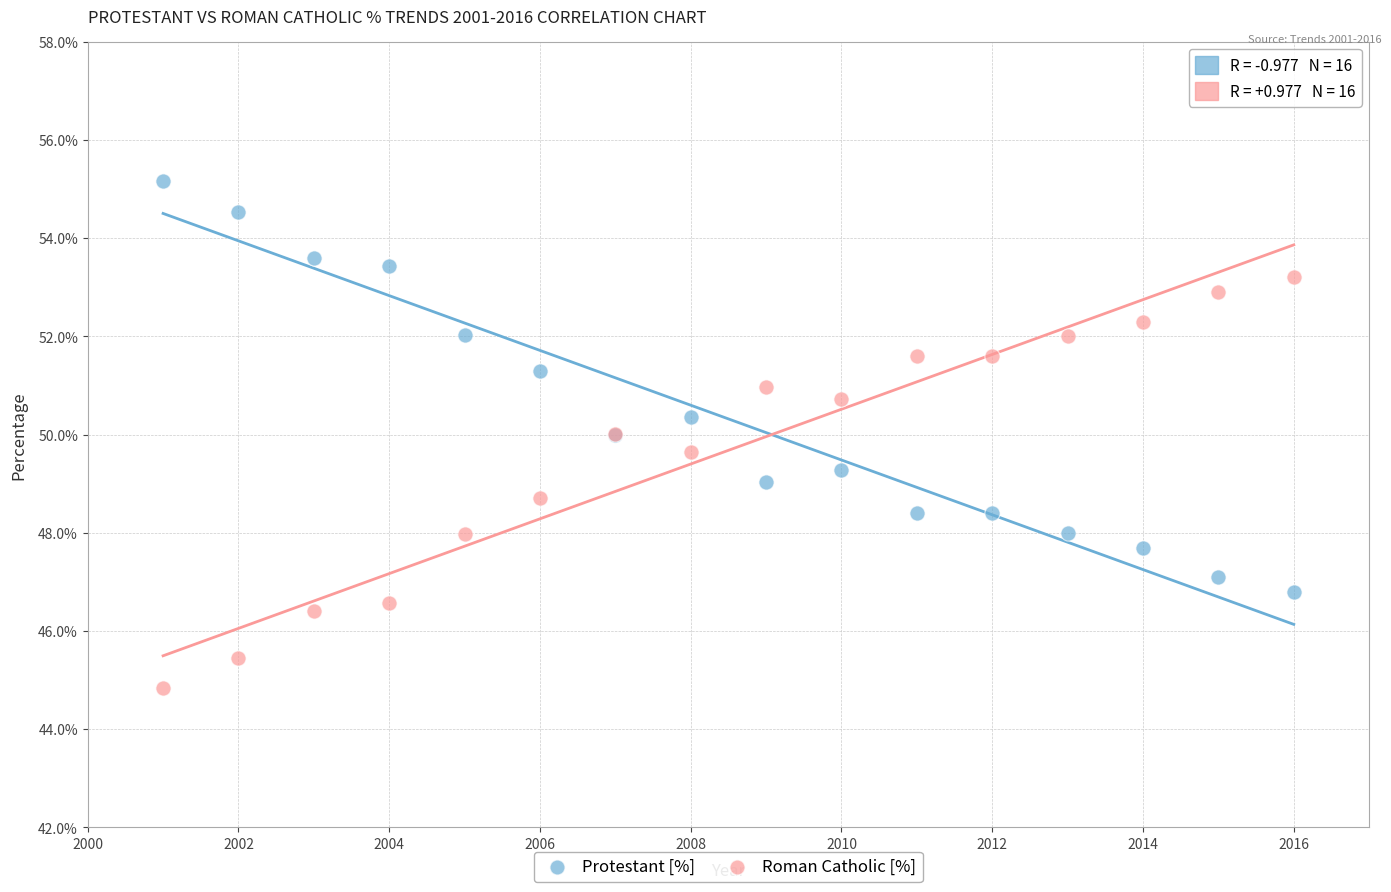

What are all the series names shown in the legend?

Protestant [%], Roman Catholic [%]